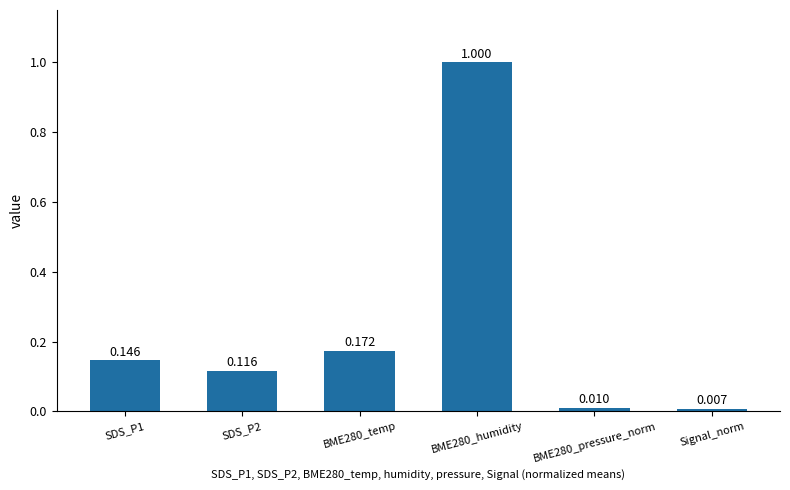

Rank the categories by value from highest to lowest.

BME280_humidity, BME280_temp, SDS_P1, SDS_P2, BME280_pressure_norm, Signal_norm